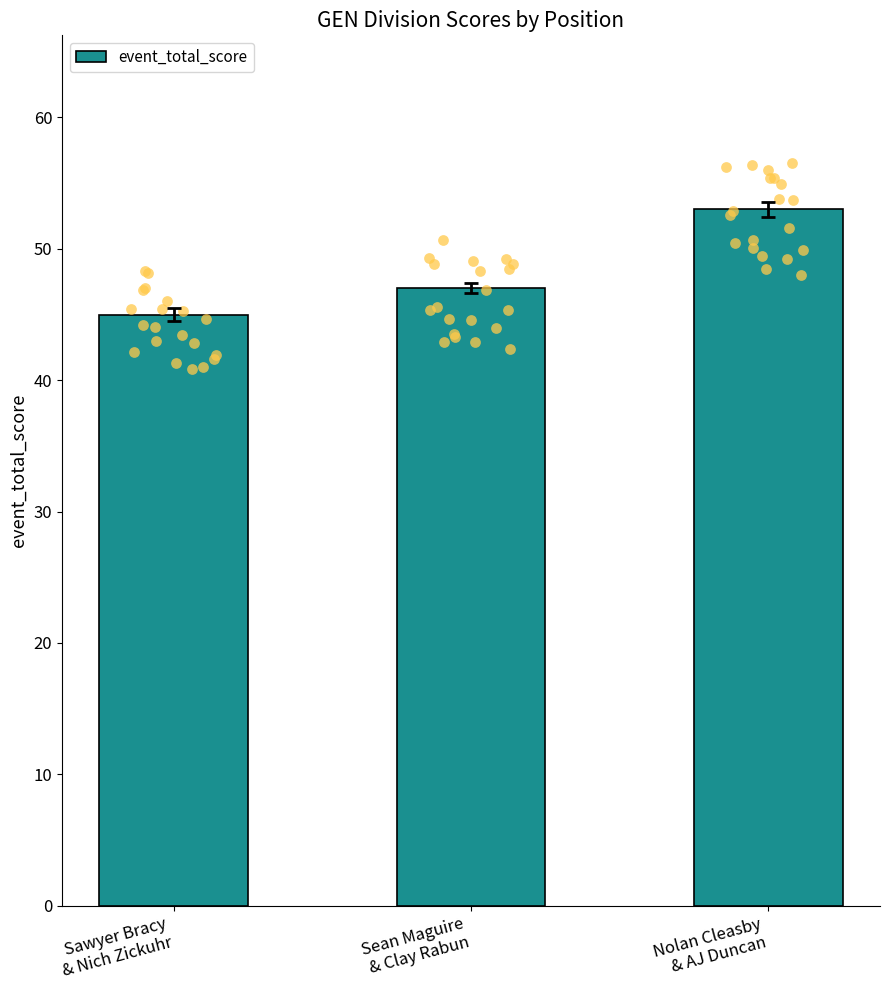

What is the ratio of the value at Sean Maguire
& Clay Rabun to the value at Sawyer Bracy
& Nich Zickuhr?

1.0